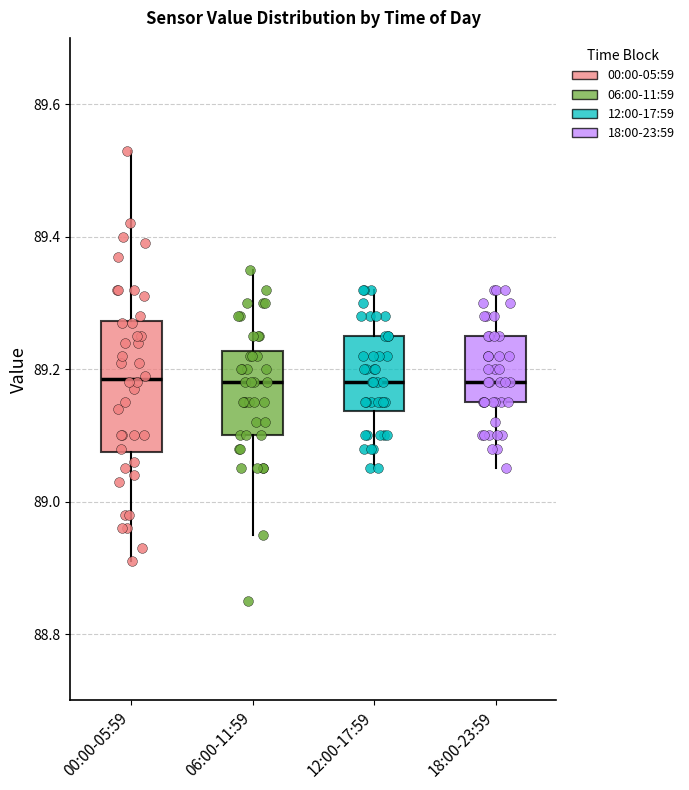

Reading left to right, transcribe this box plot: for each box, give where its median line is, the range the box spans, and where its two whiskers end, as read against the y-axis. The values are not printed on the chart, so give them approximately, as read against the axis.

00:00-05:59: median 89.18, box 89.08 to 89.28, whiskers 88.92 to 89.54
06:00-11:59: median 89.18, box 89.10 to 89.22, whiskers 88.96 to 89.36
12:00-17:59: median 89.18, box 89.14 to 89.26, whiskers 89.06 to 89.32
18:00-23:59: median 89.18, box 89.16 to 89.26, whiskers 89.06 to 89.32